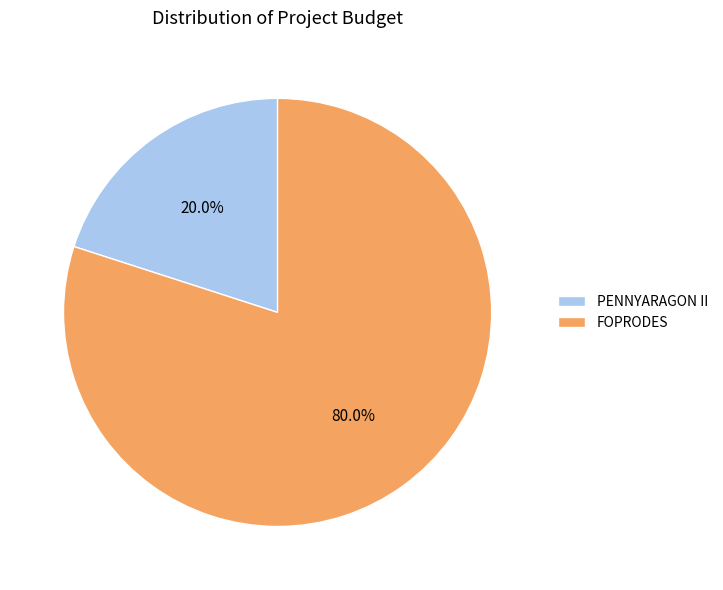

The FOPRODES slice represents 80% of the pie. True or false?

True